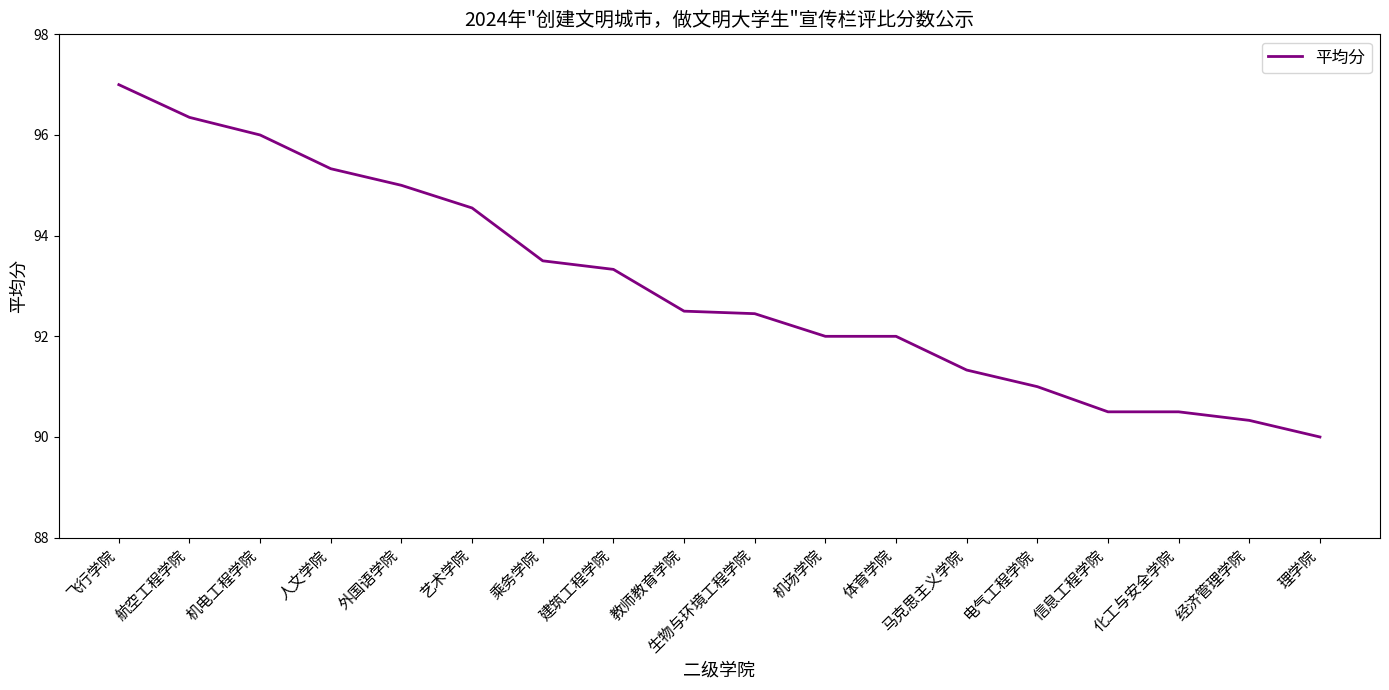

What is the difference between the maximum and second lowest values?

6.7